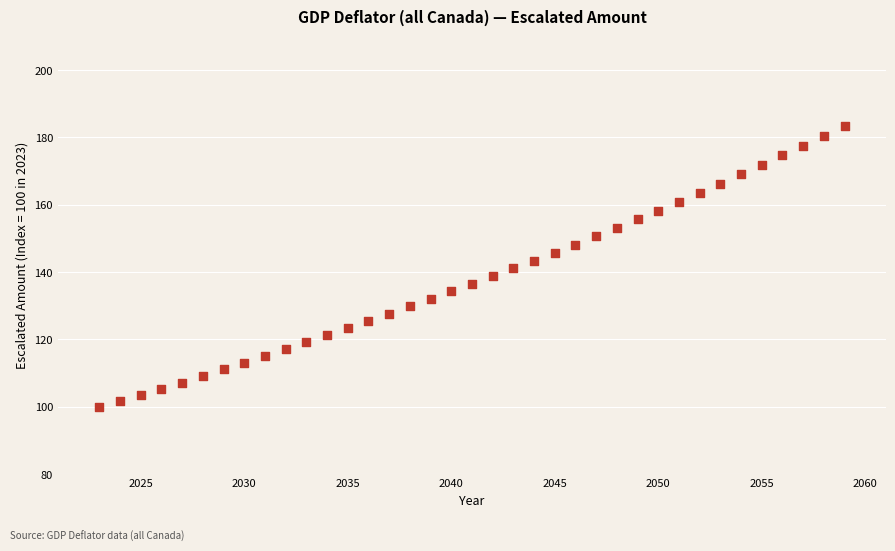

What is the range of Y values (max minus min)?

83.5